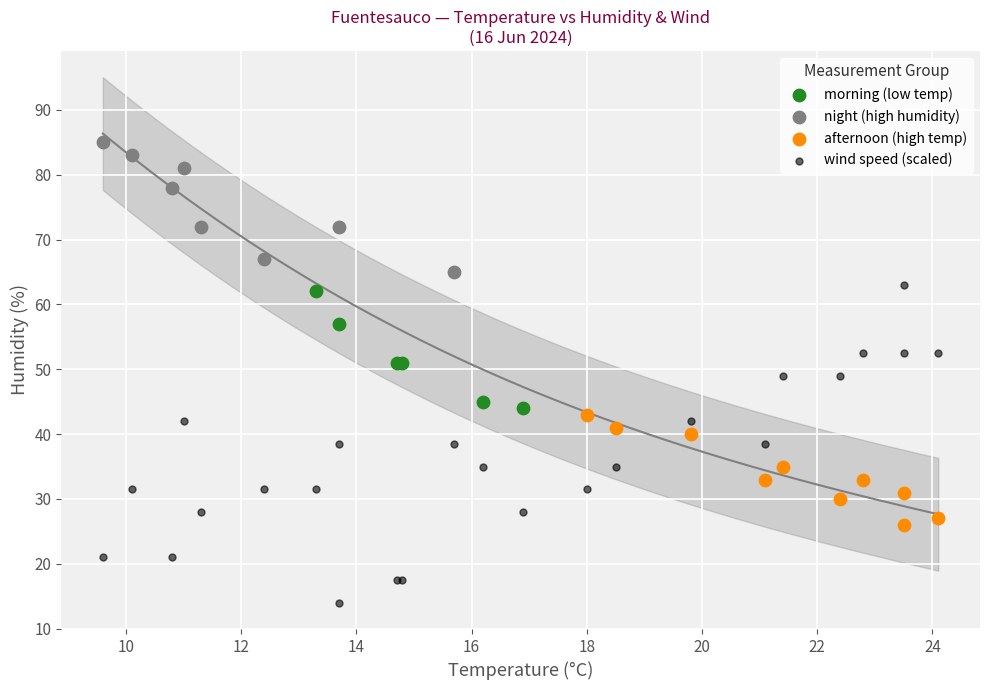

Which series contains the highest Y value?

night (high humidity)